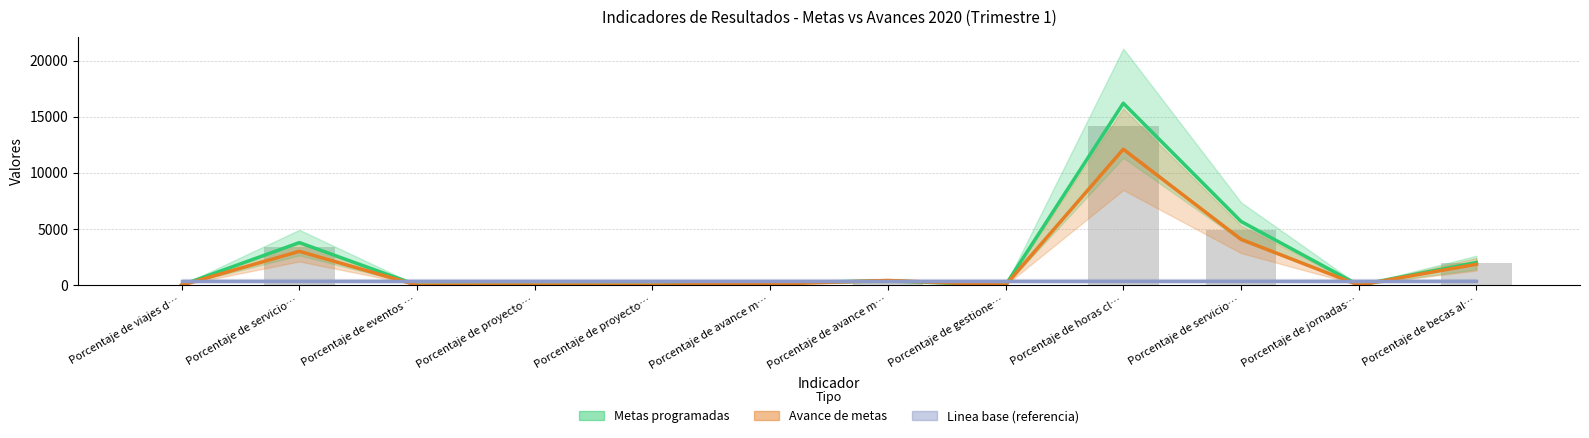

True or false: Metas programadas has a value of 257.8 at Porcentaje de avance m….

False